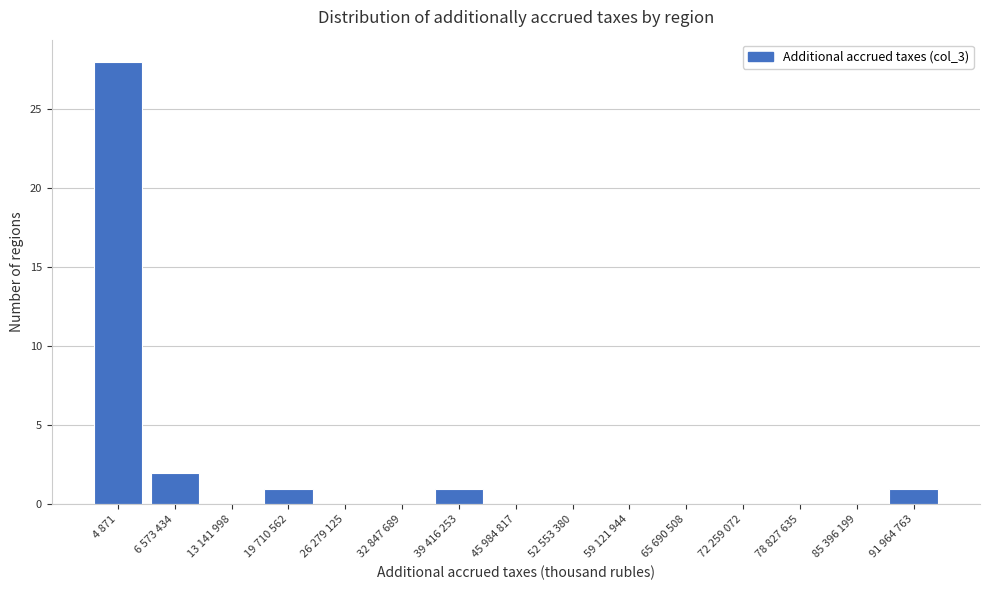

Reading left to right, what are all the values shown in this chart?

4 871=28	6 573 434=2	13 141 998=0	19 710 562=1	26 279 125=0	32 847 689=0	39 416 253=1	45 984 817=0	52 553 380=0	59 121 944=0	65 690 508=0	72 259 072=0	78 827 635=0	85 396 199=0	91 964 763=1